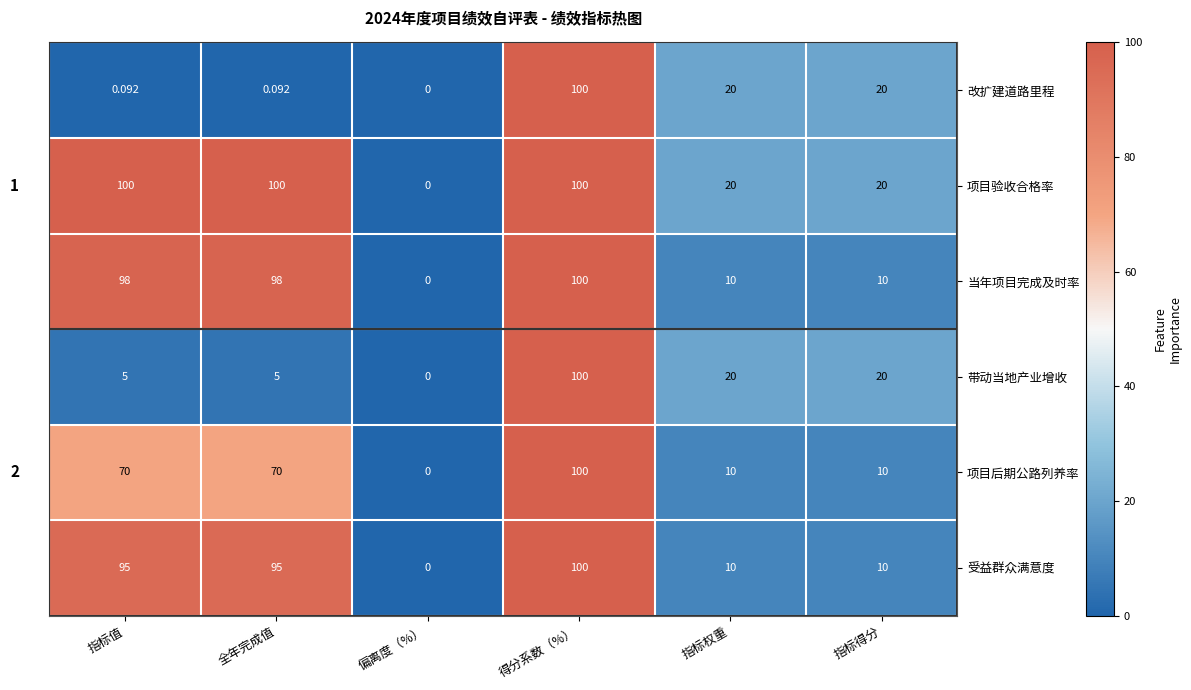

At which label does 带动当地产业增收 first exceed 20?

得分系数（%）